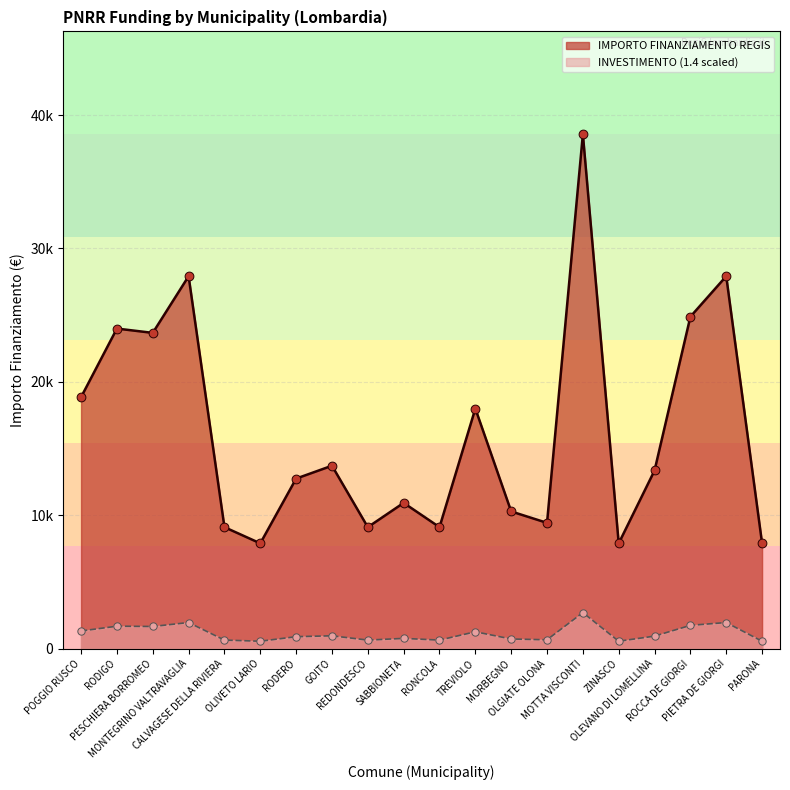

Which has a higher value, MOTTA VISCONTI or MONTEGRINO VALTRAVAGLIA?

MOTTA VISCONTI